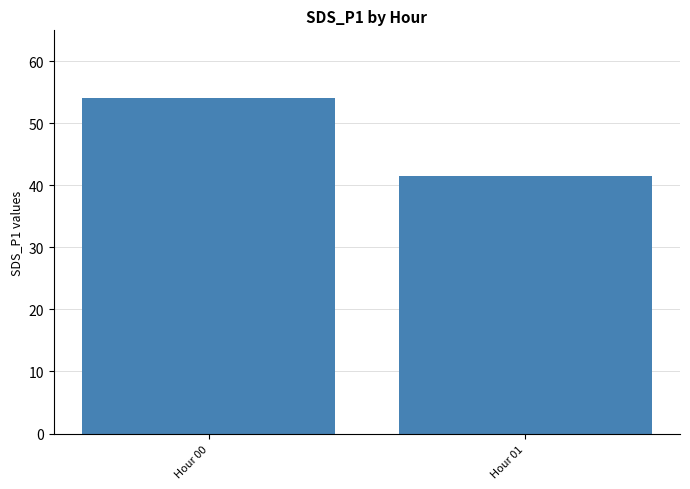

What is the average value?

47.8